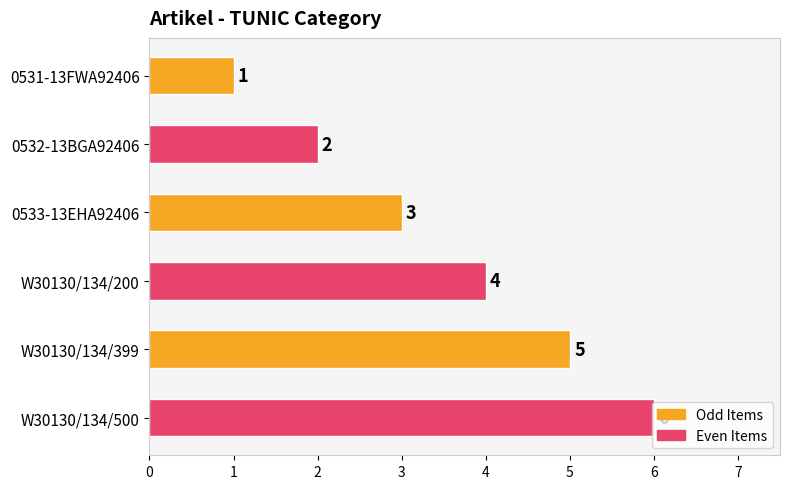

Which category has the highest value across all series?

W30130/134/500